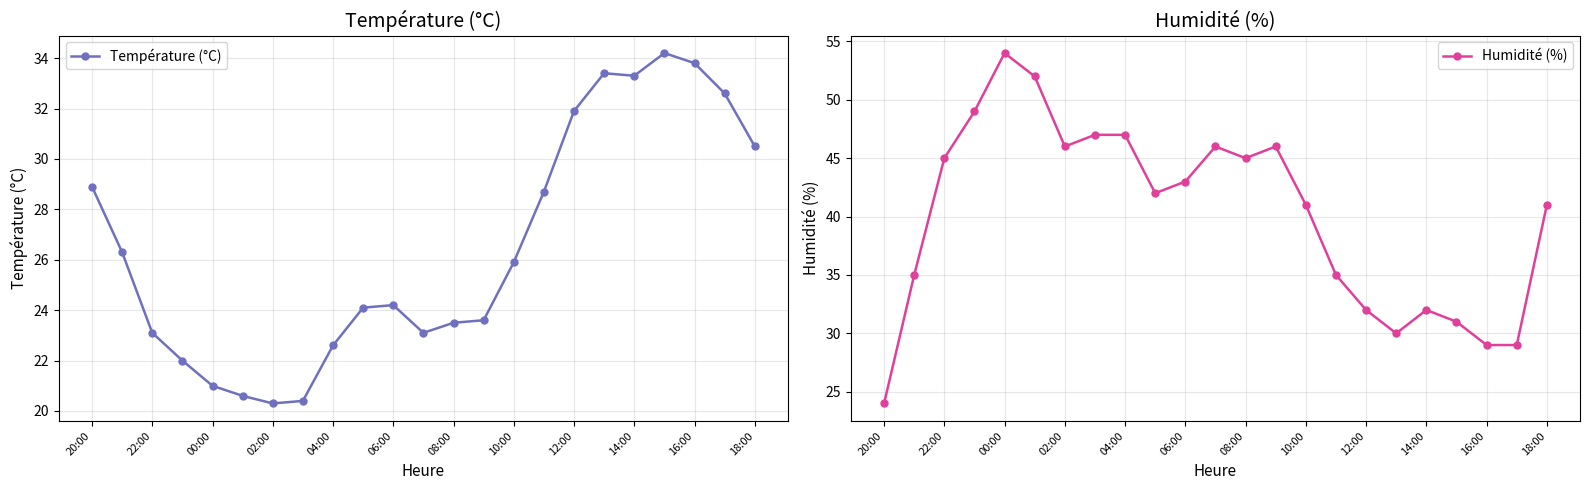

What is the highest value of the Température (°C) series?

34.2